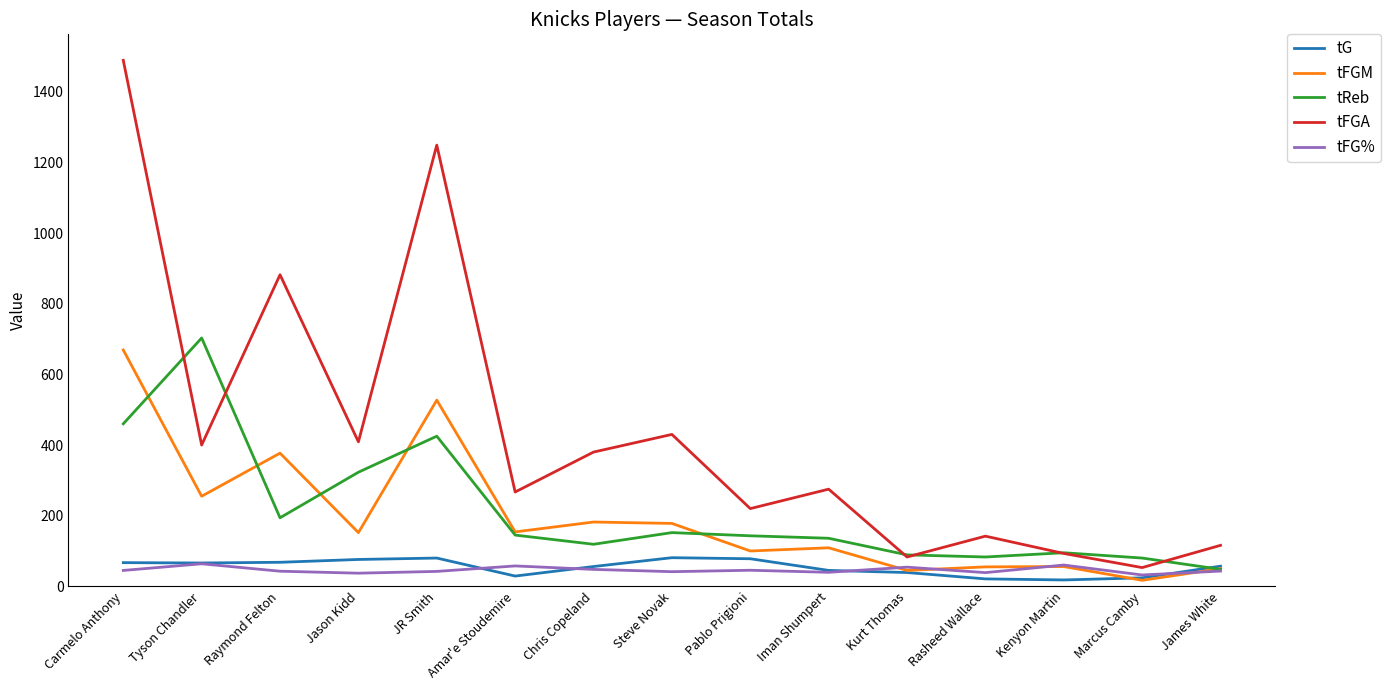

Read the tFGM value at Jason Kidd.

152.0